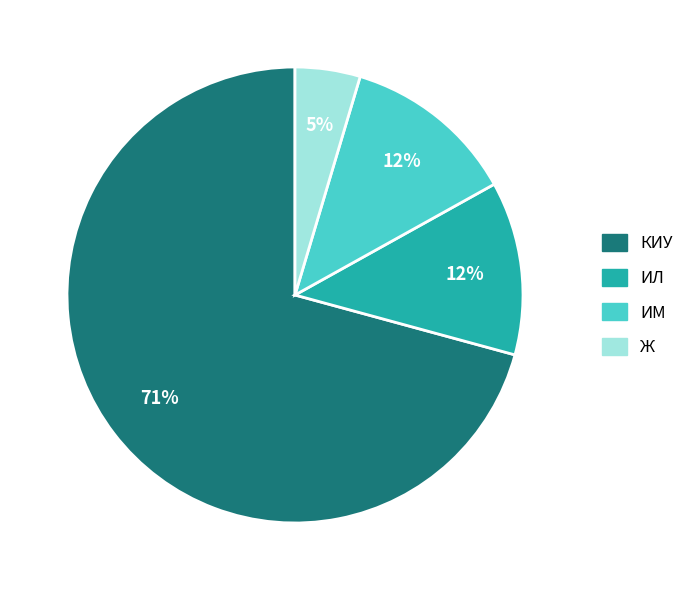

Does any single category account for the majority?

Yes